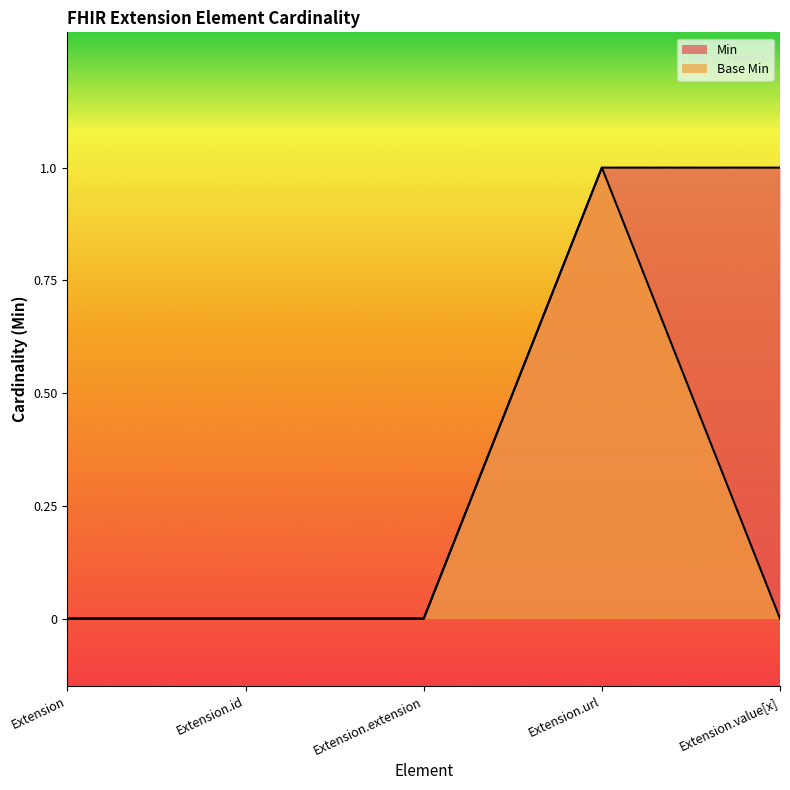

Reading right to left, list all the values displayed in this chart.

Min: Extension.value[x]=1	Extension.url=1	Extension.extension=0	Extension.id=0	Extension=0
Base Min: Extension.value[x]=0	Extension.url=1	Extension.extension=0	Extension.id=0	Extension=0